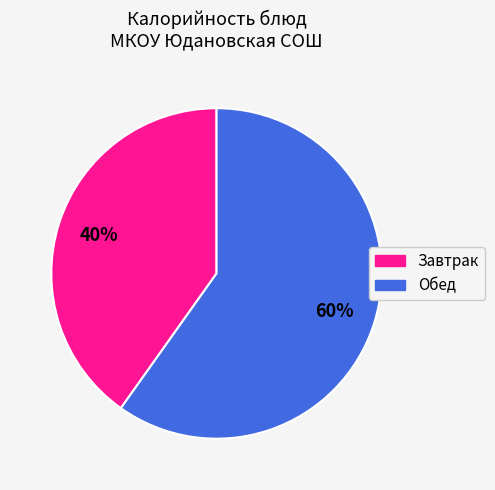

To the nearest percent, what is the difference between the largest and smallest slice percentages?

20%